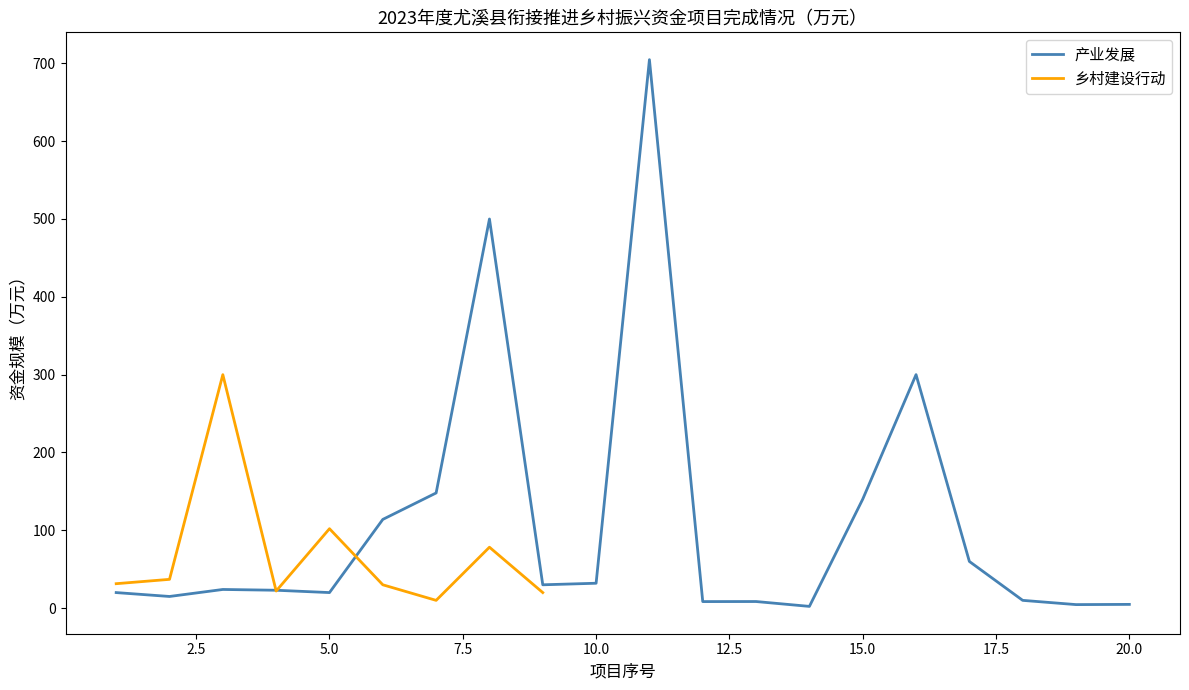

Reading left to right, transcribe all the data shown in this chart.

1=20.0	2=15.0	3=24.0	4=23.0	5=20.0	6=114.0	7=148.0	8=500.0	9=30.0	10=32.0	11=704.7	12=8.4	13=8.5	14=2.3	15=140.0	16=300.0	17=60.0	18=10.0	19=4.5	20=4.8